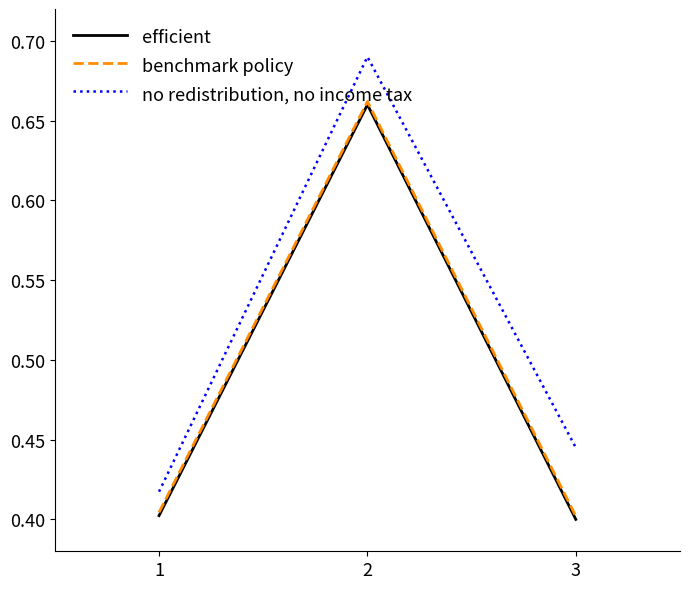

Is the value of efficient at 3 greater than the value of benchmark policy at 2?

No